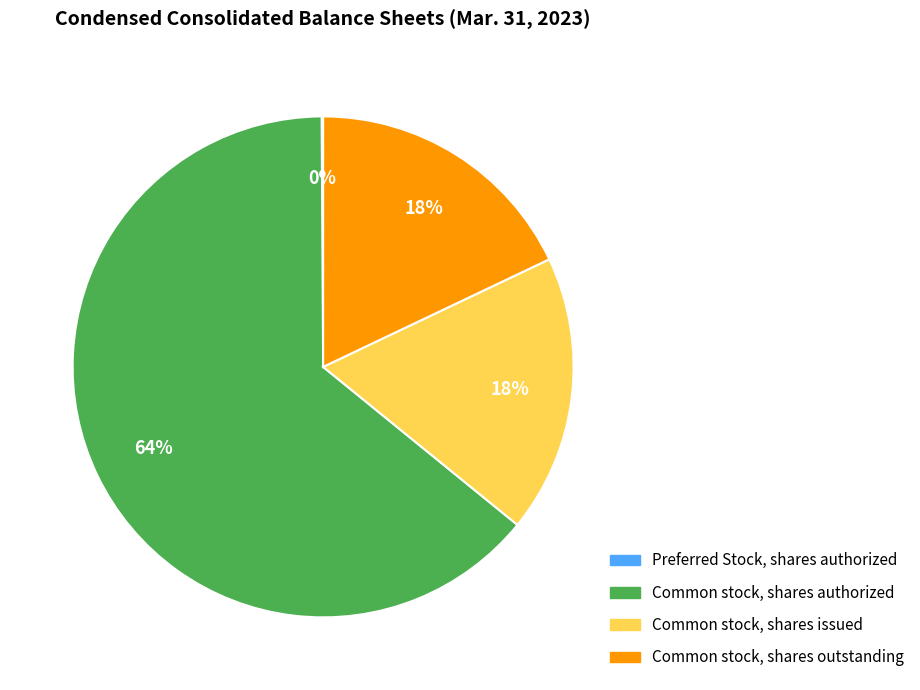

To the nearest percent, what is the difference between the largest and smallest slice percentages?

64%